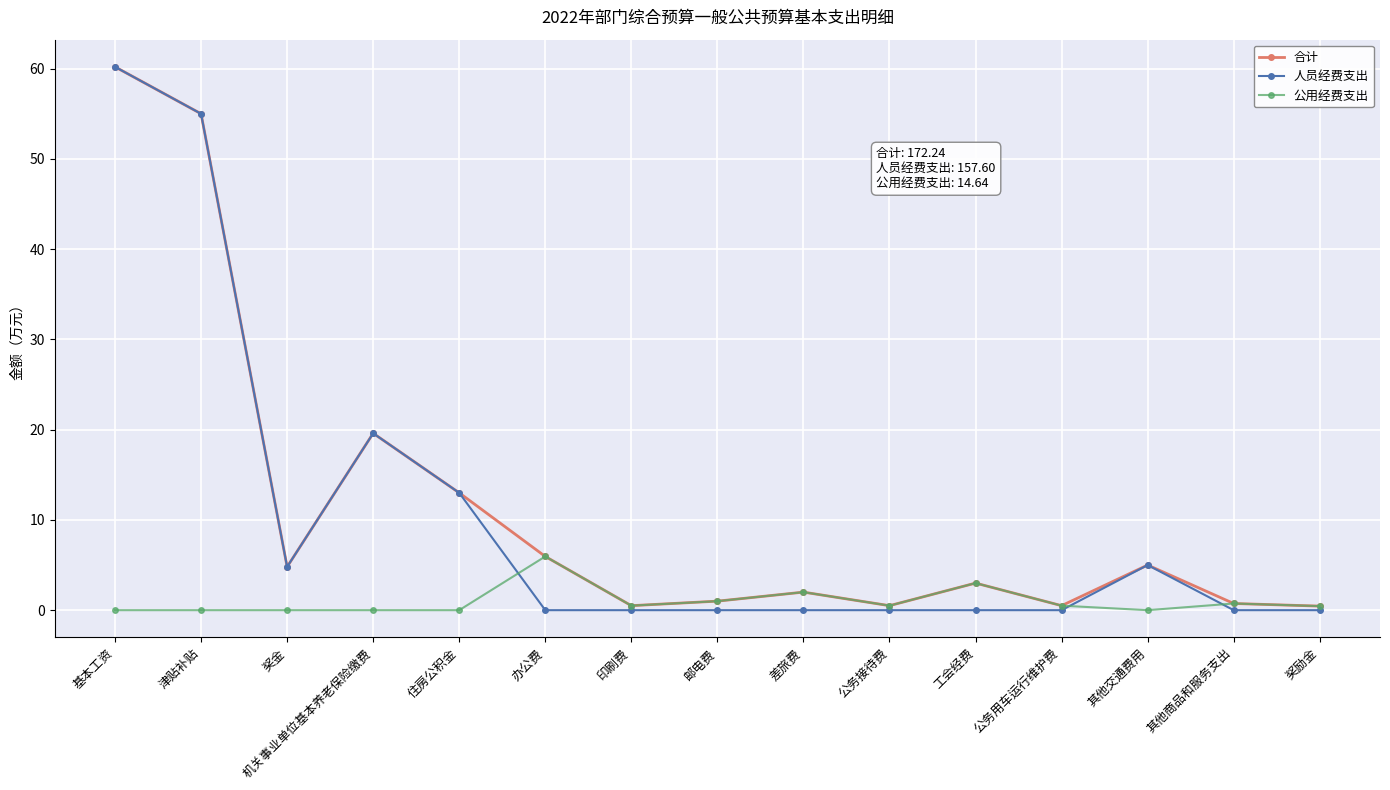

What is the minimum value for 合计?

0.5